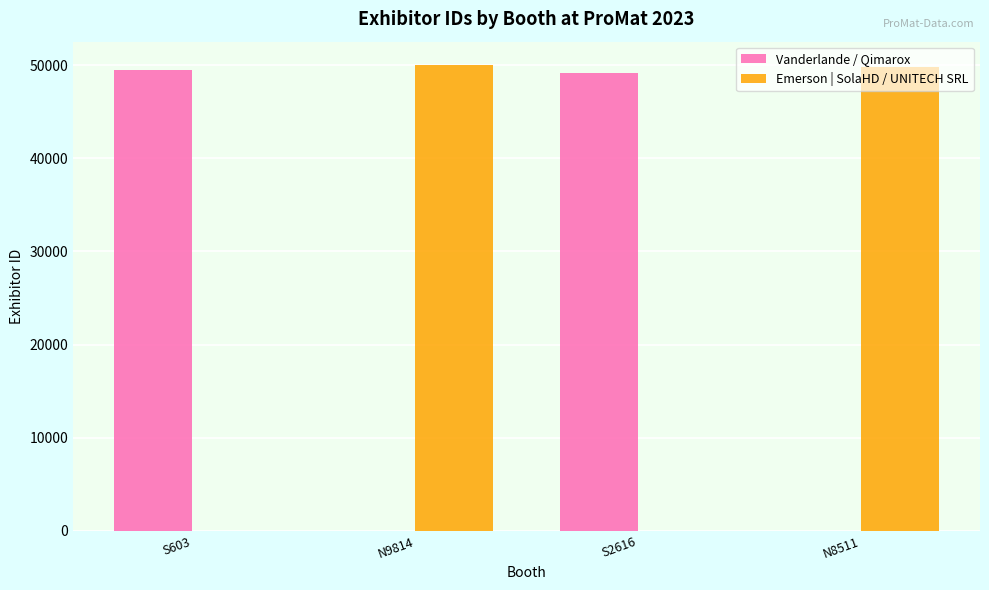

What is the sum of all Vanderlande / Qimarox values?

98685